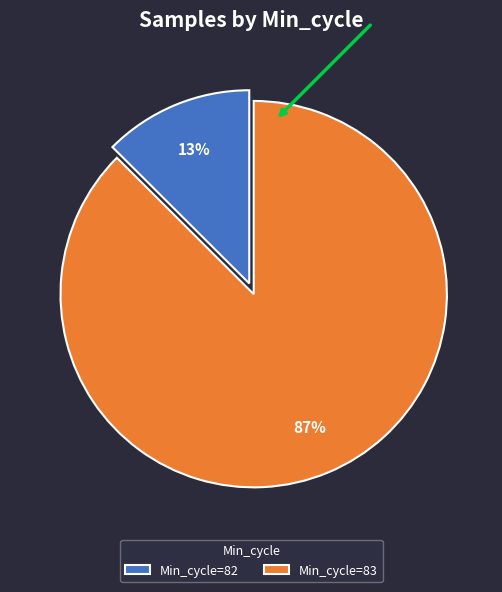

How many slices are in this pie chart?

2